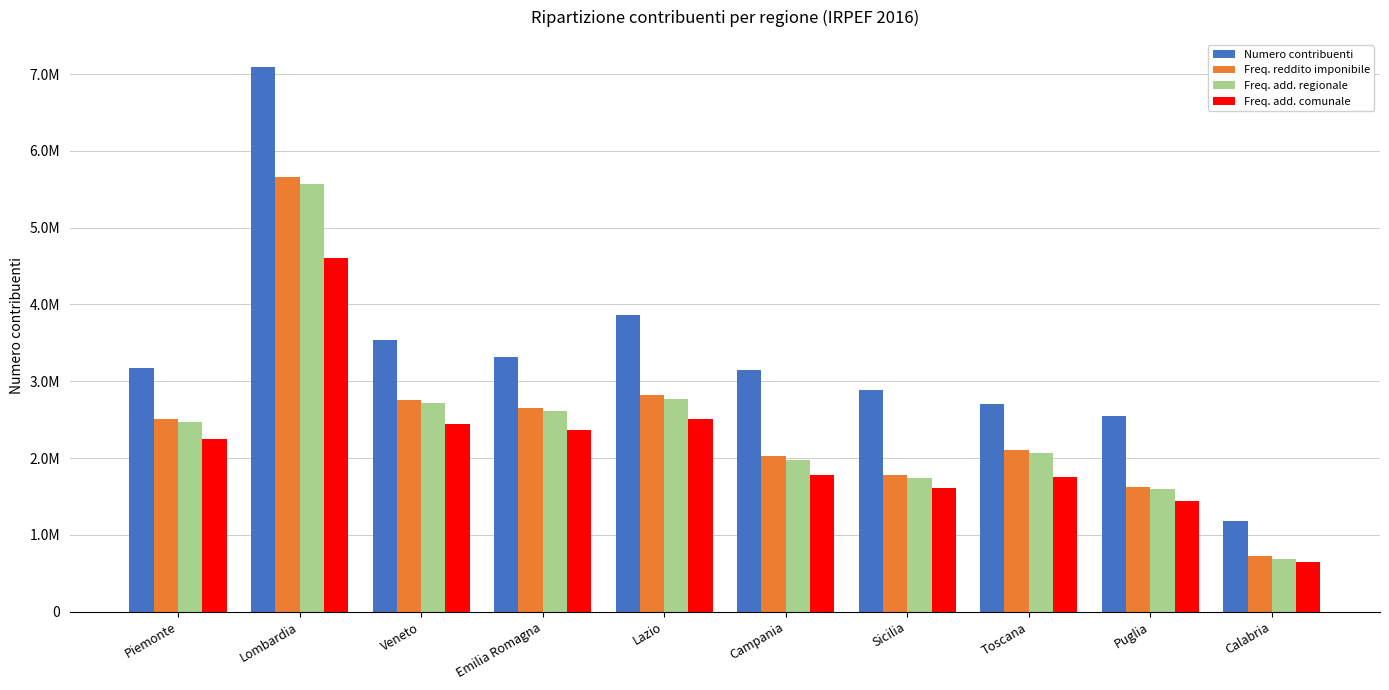

At Emilia Romagna, list the series in order from largest to smallest.

Numero contribuenti, Freq. reddito imponibile, Freq. add. regionale, Freq. add. comunale